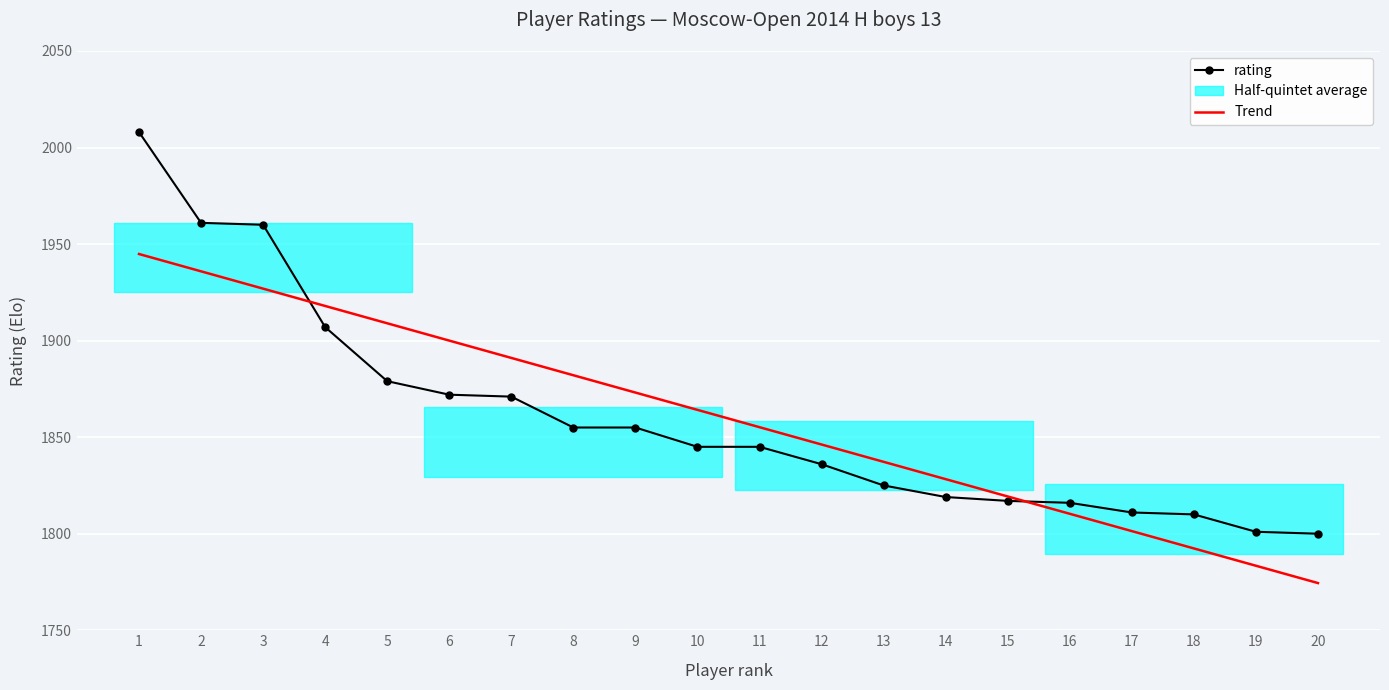

Reading left to right, what are all the values shown in this chart?

rating: 1=2008.0	2=1961.0	3=1960.0	4=1907.0	5=1879.0	6=1872.0	7=1871.0	8=1855.0	9=1855.0	10=1845.0	11=1845.0	12=1836.0	13=1825.0	14=1819.0	15=1817.0	16=1816.0	17=1811.0	18=1810.0	19=1801.0	20=1800.0
Trend: 1=1944.9	2=1935.9	3=1926.9	4=1917.9	5=1909.0	6=1900.0	7=1891.0	8=1882.1	9=1873.1	10=1864.1	11=1855.2	12=1846.2	13=1837.2	14=1828.3	15=1819.3	16=1810.3	17=1801.4	18=1792.4	19=1783.4	20=1774.4